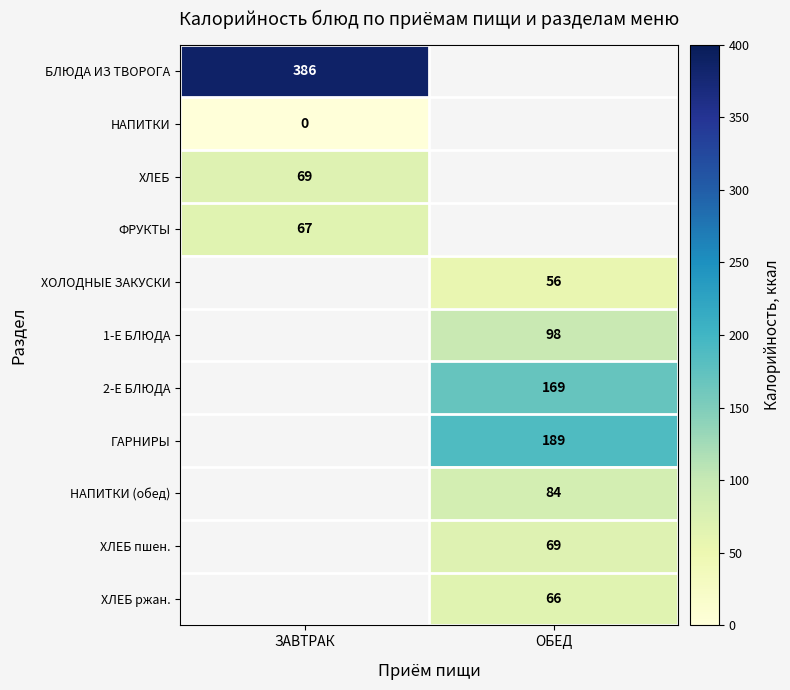

The value of ХЛЕБ at ЗАВТРАК is 17. True or false?

False